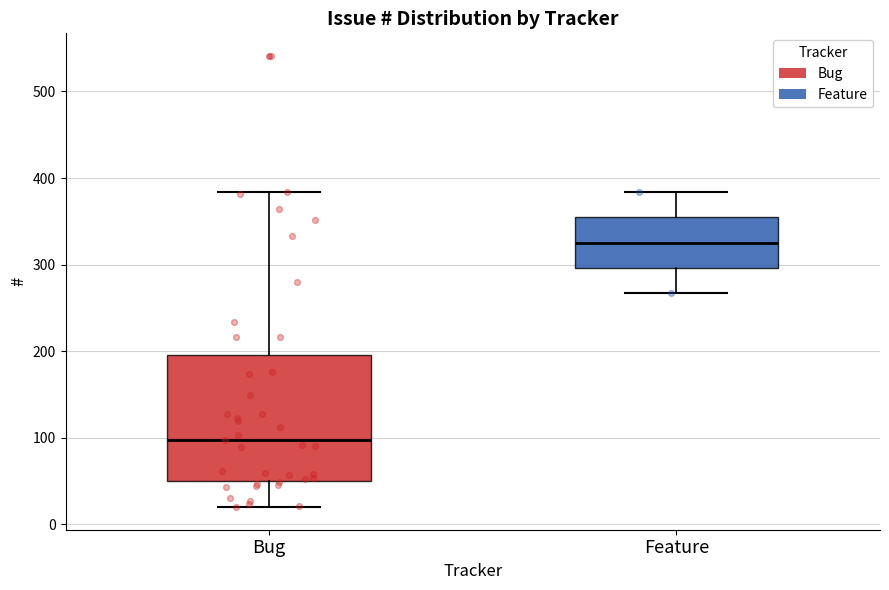

Which box is the tallest, from its lower edge to its upper edge?

Bug